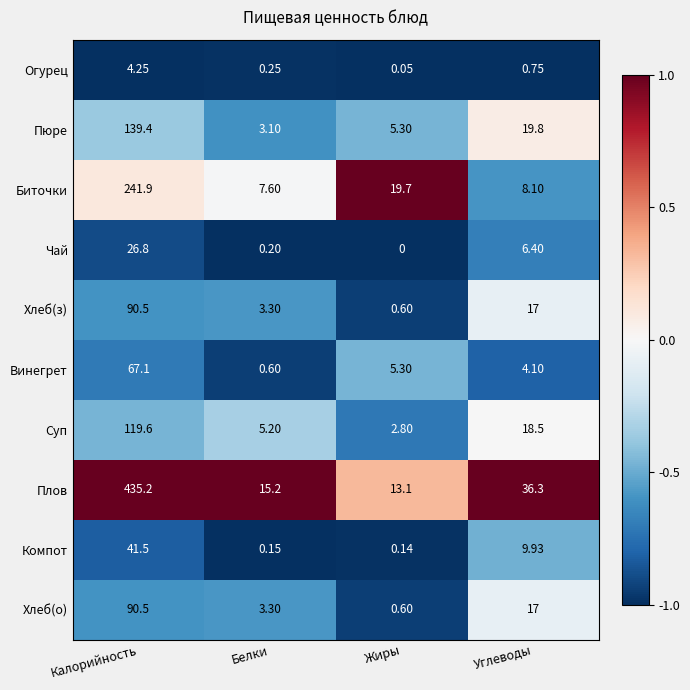

Which series has the largest range (max minus min)?

Плов